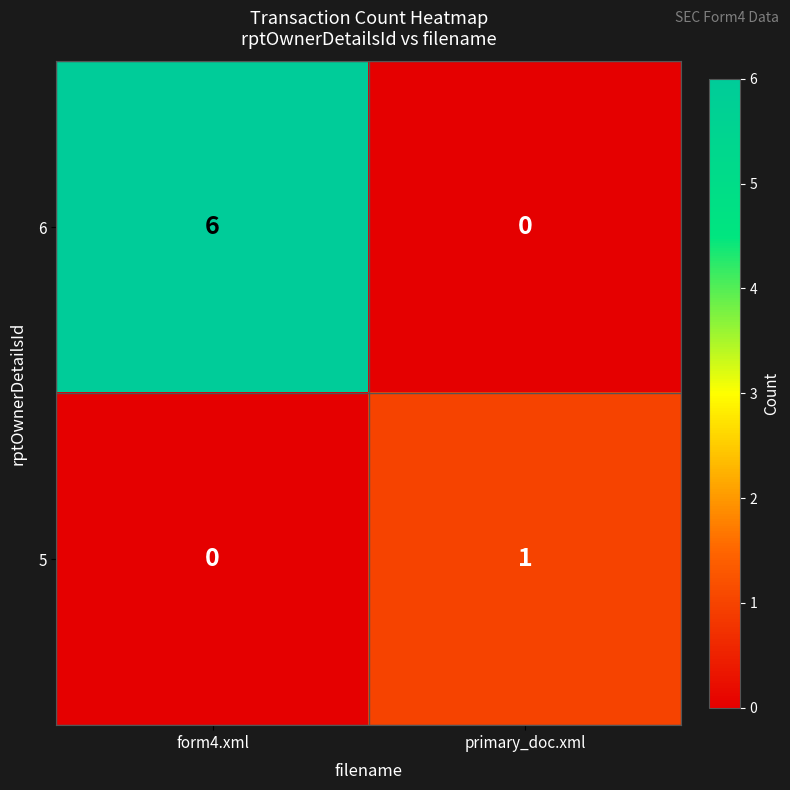

Rank the series at form4.xml from lowest to highest value.

5, 6